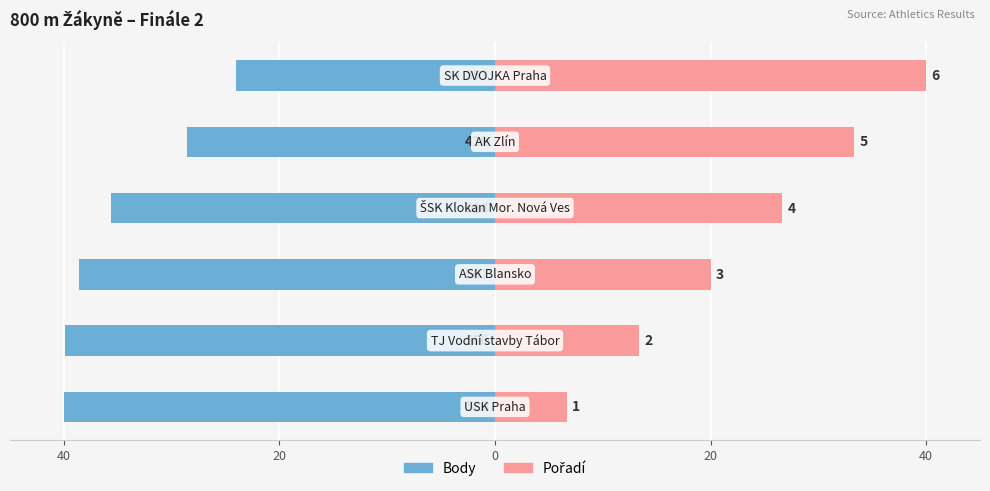

Which series has the widest spread of values?

Pořadí